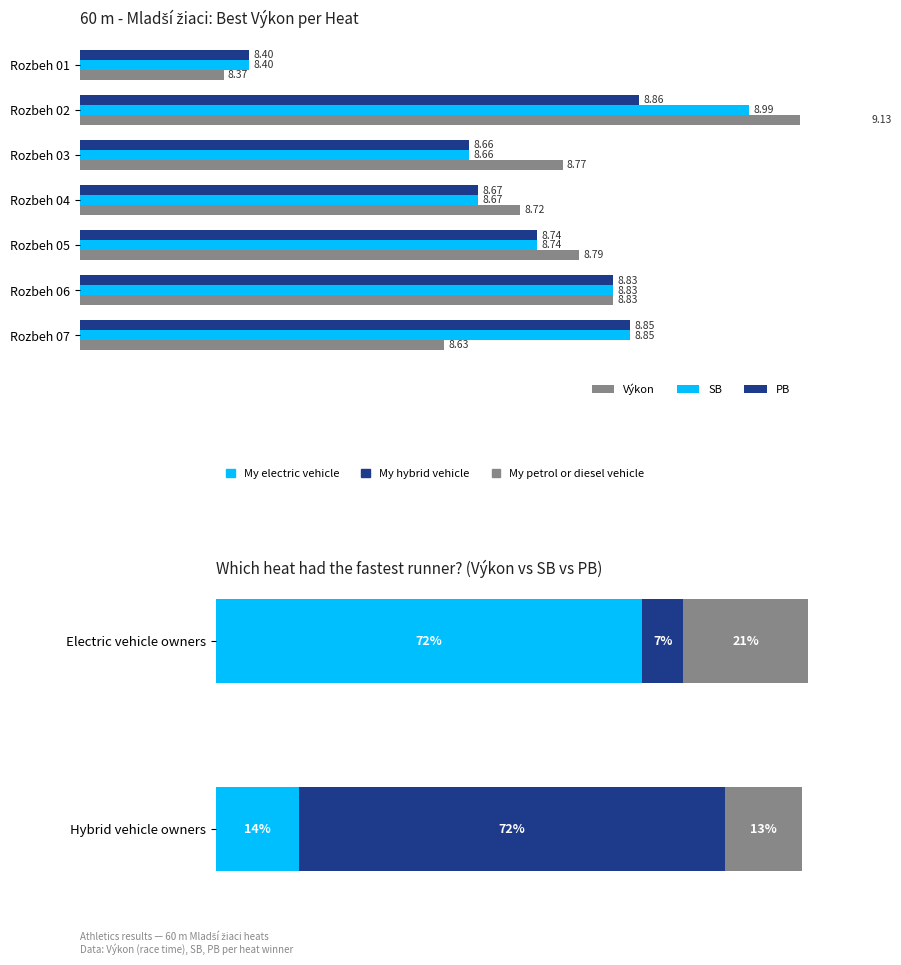

The SB series shows 4.7 at Rozbeh 07. True or false?

False